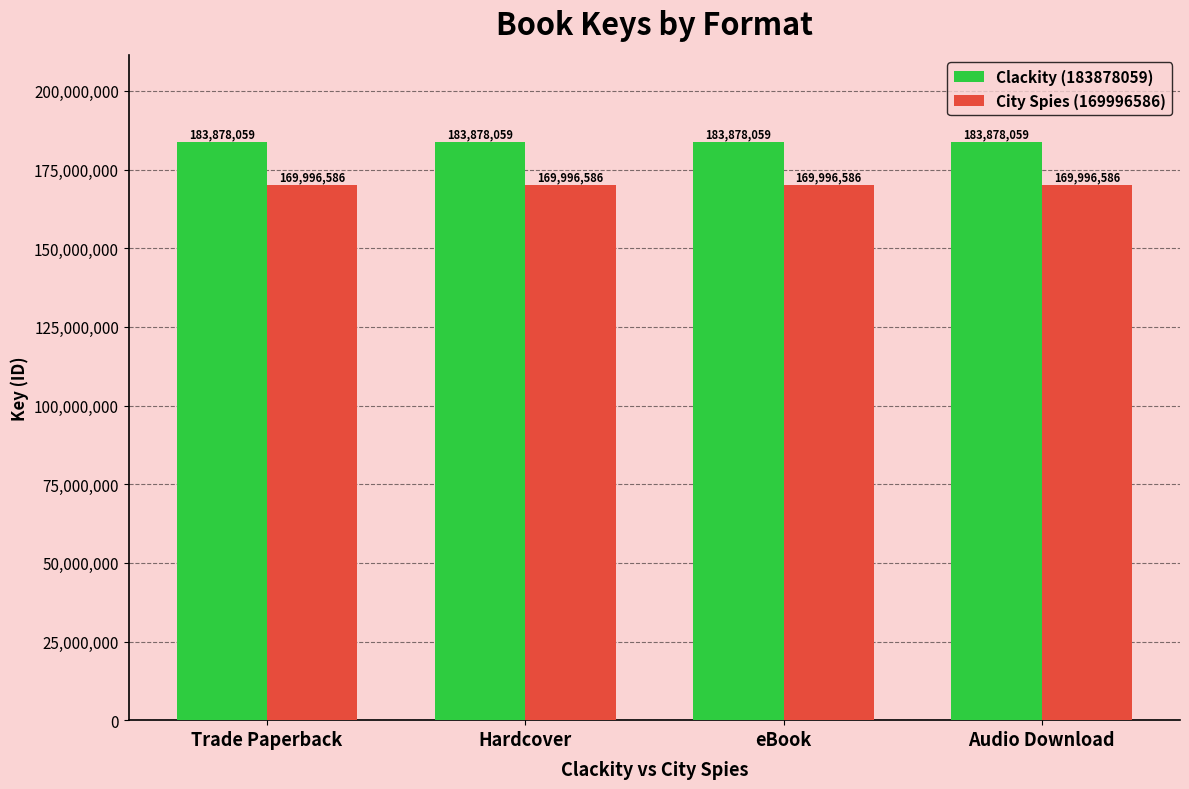

Reading right to left, extract all data points from this chart.

Clackity (183878059): 183878059	183878059	183878059	183878059
City Spies (169996586): 169996586	169996586	169996586	169996586